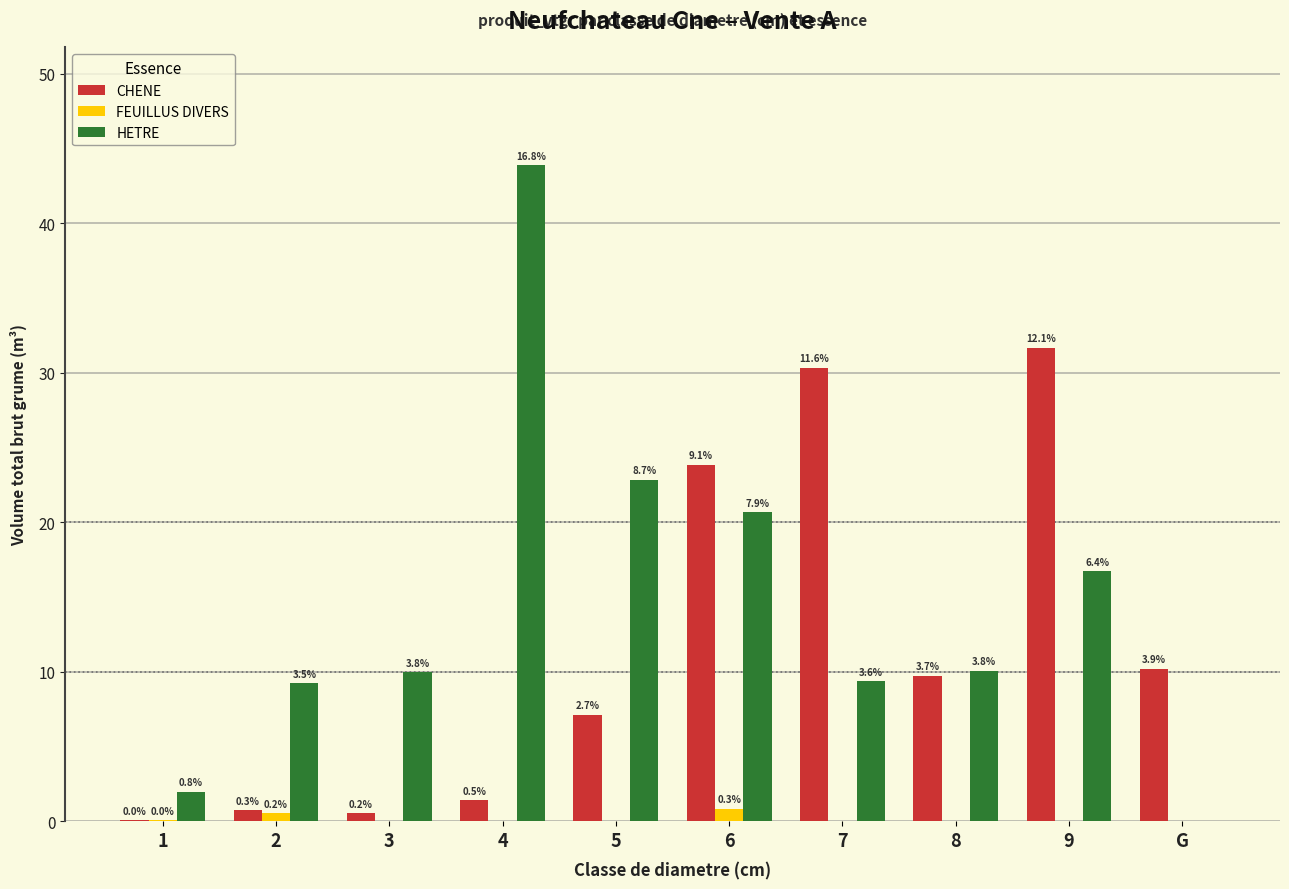

How many groups of bars are there?

10